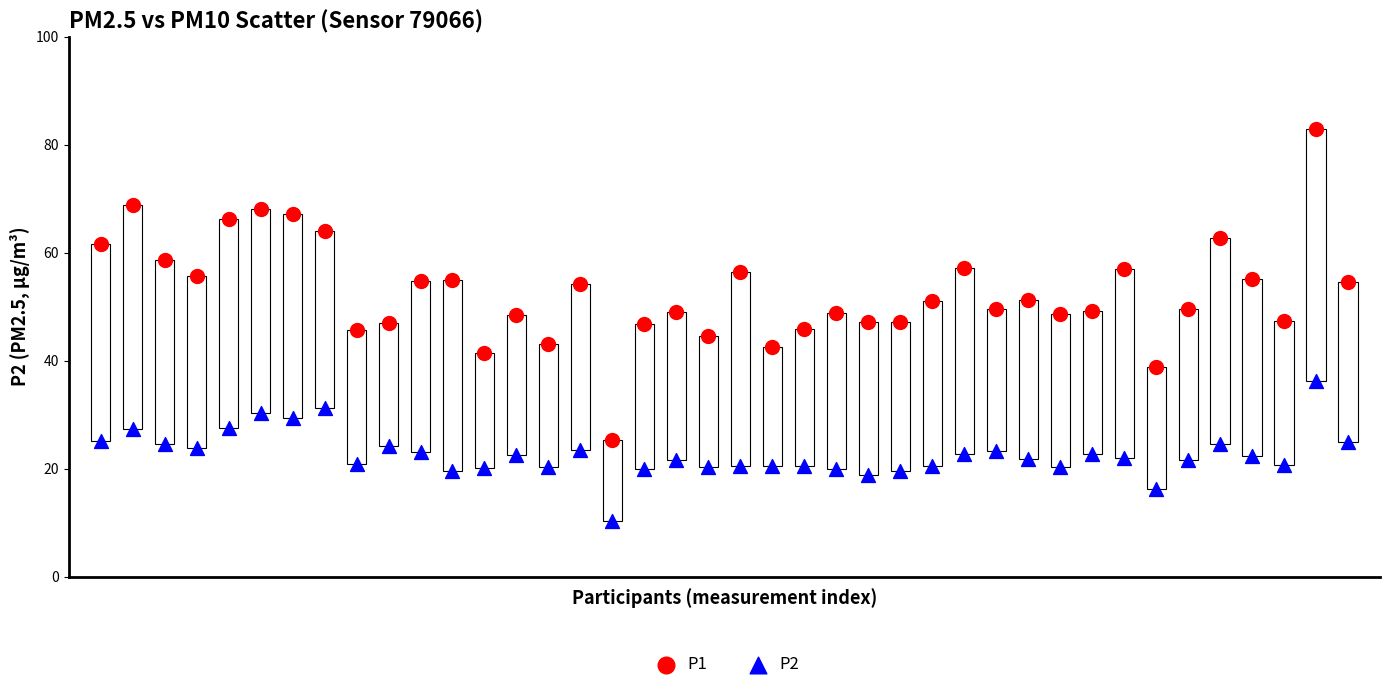

Which series reaches the minimum Y coordinate?

P2